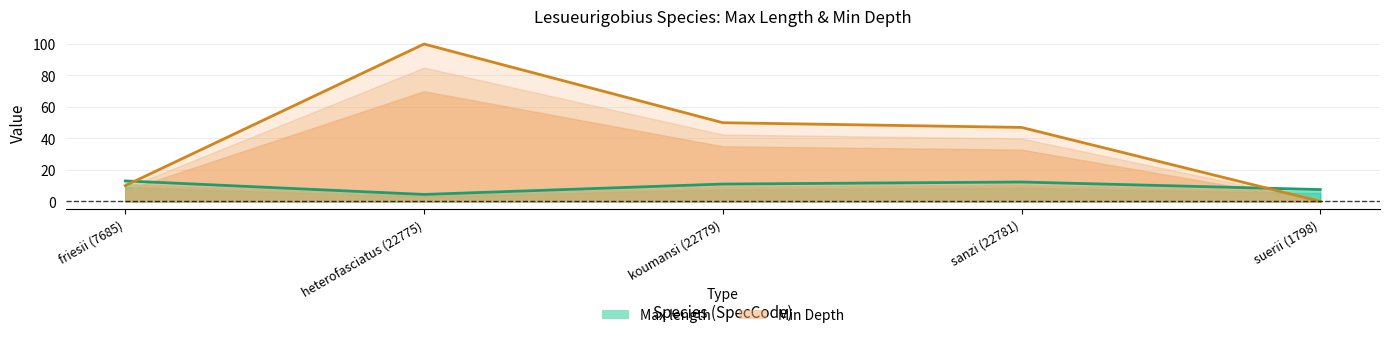

How many values in the Max length series are below 11?

2